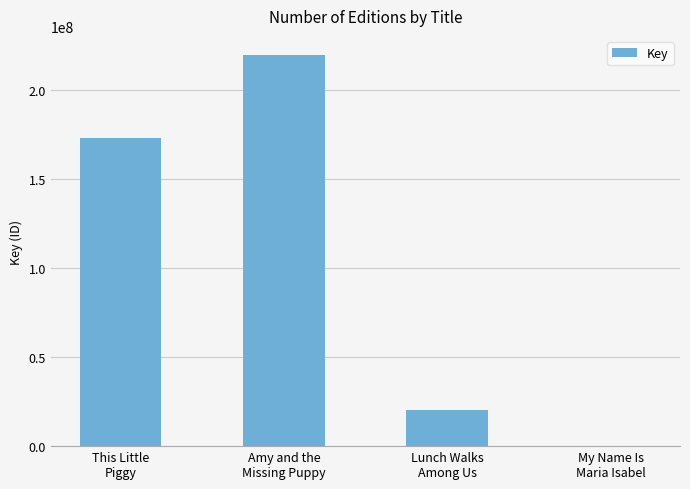

Which category has the highest value across all series?

Amy and the
Missing Puppy